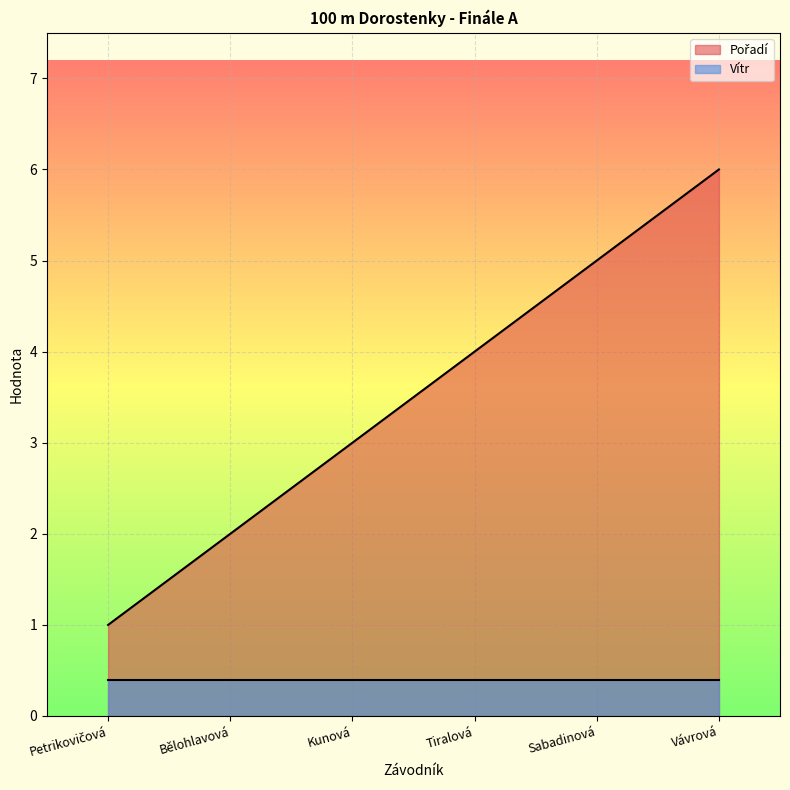

At which label is the value closest to 3?

Kunová